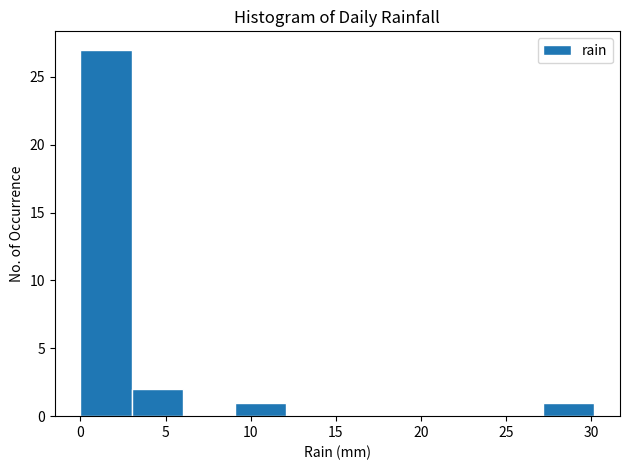

Reading left to right, transcribe this chart: for each bar, give the range it covers on the x-axis and its height. Neither the bar edges nor the heights are printed on the chart, so give them approximately, as read against the axes.

0 to 3: 27
3 to 6: 2
6 to 9: 0
9 to 12: 1
12 to 15: 0
15 to 18: 0
18 to 21: 0
21 to 24: 0
24 to 27: 0
27 to 30: 1